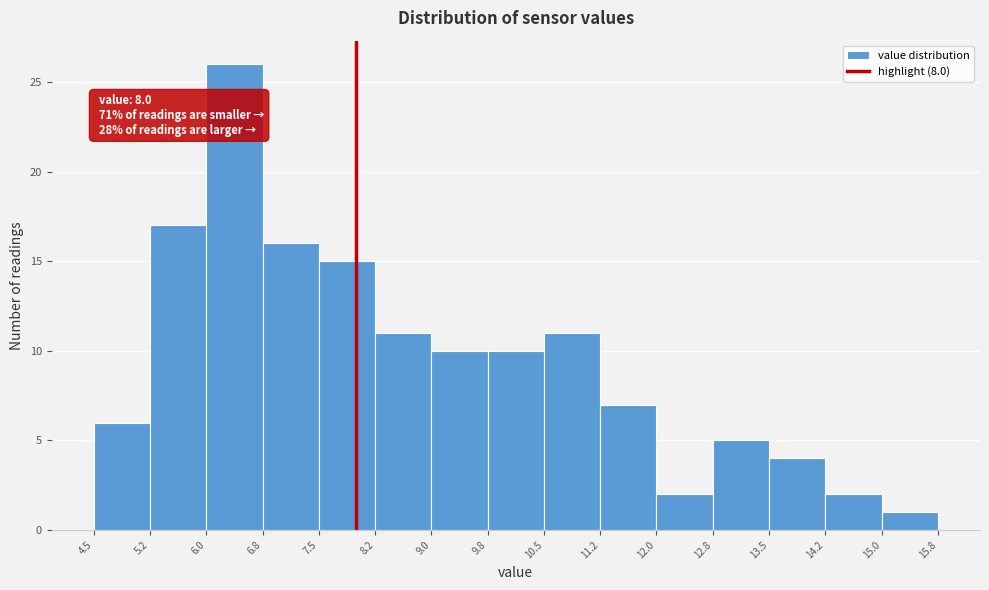

Over which range of the x-axis is the bar tallest?

6.0 to 6.8